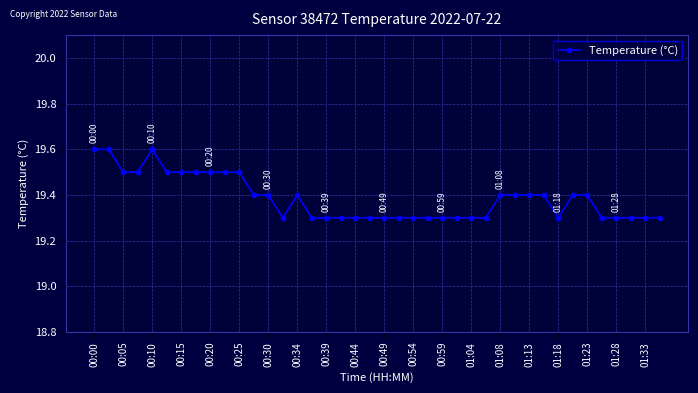

What is the minimum value shown in the chart?

19.3